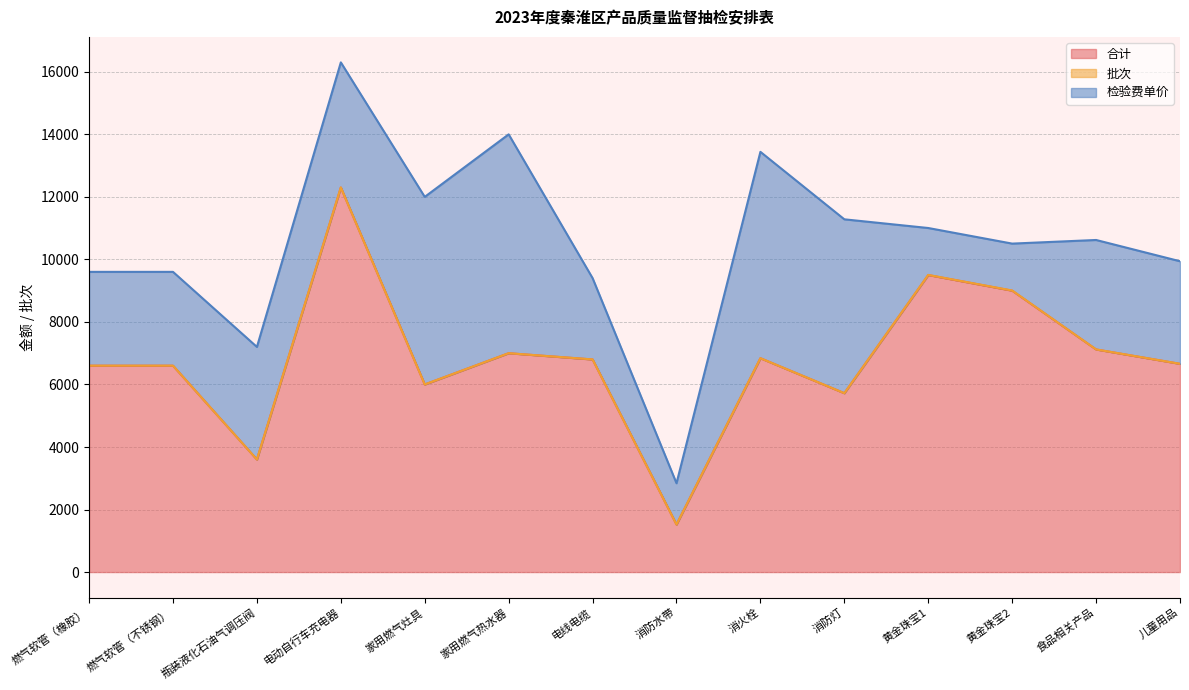

Between 瓶装液化石油气调压阀 and 消防灯, which series saw the biggest shift?

合计